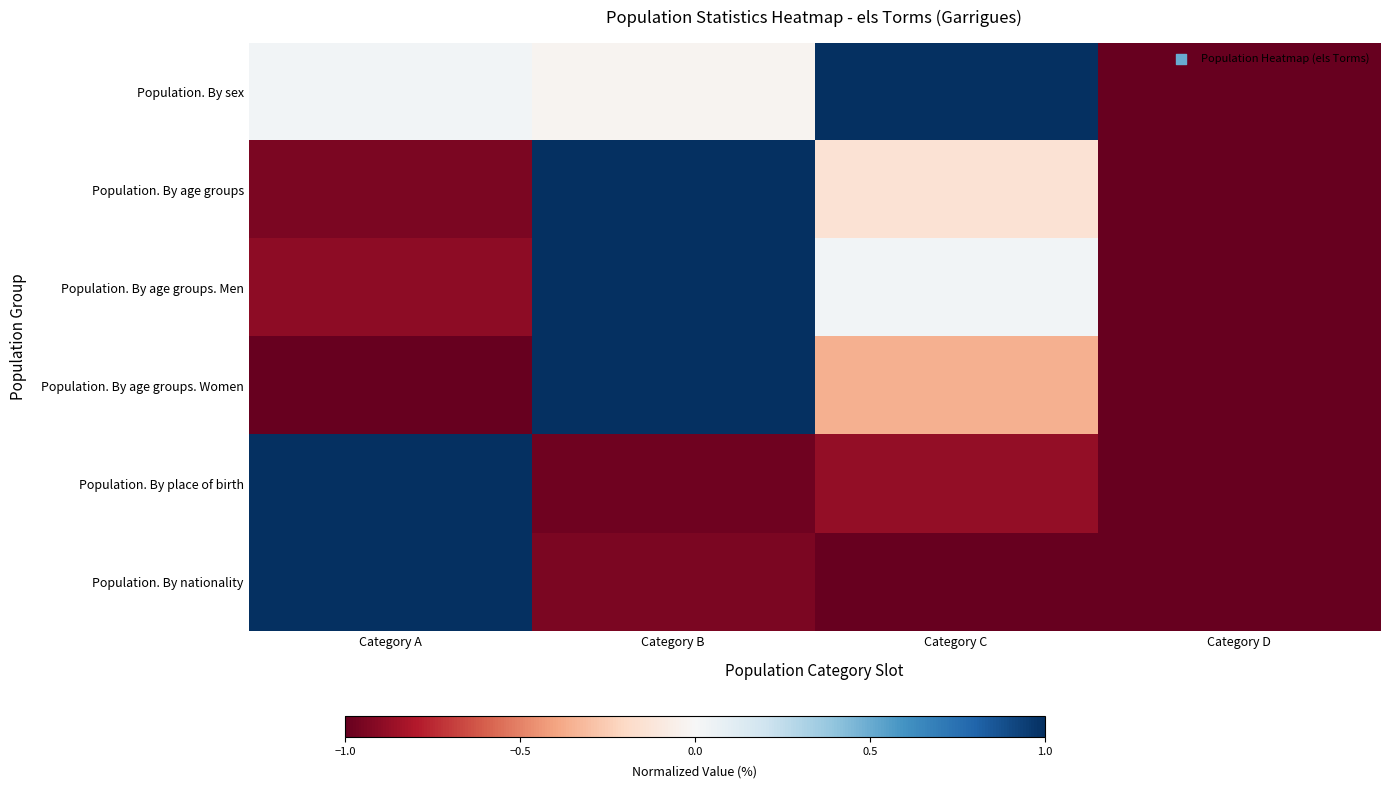

List the series in order of their peak value, highest first.

Population. By sex, Population. By age groups, Population. By age groups. Men, Population. By age groups. Women, Population. By place of birth, Population. By nationality